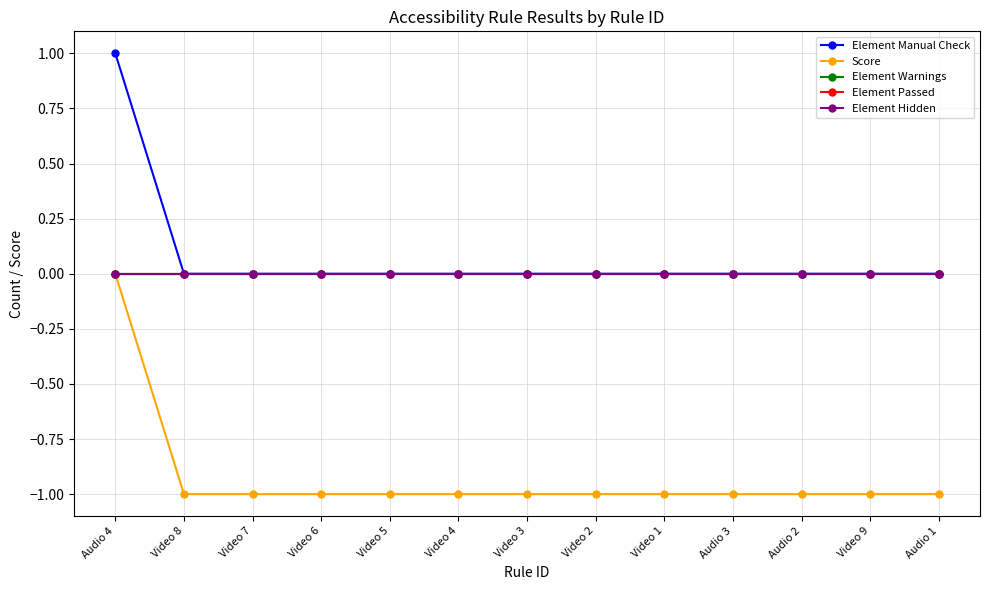

What is the minimum value shown in the chart?

-1